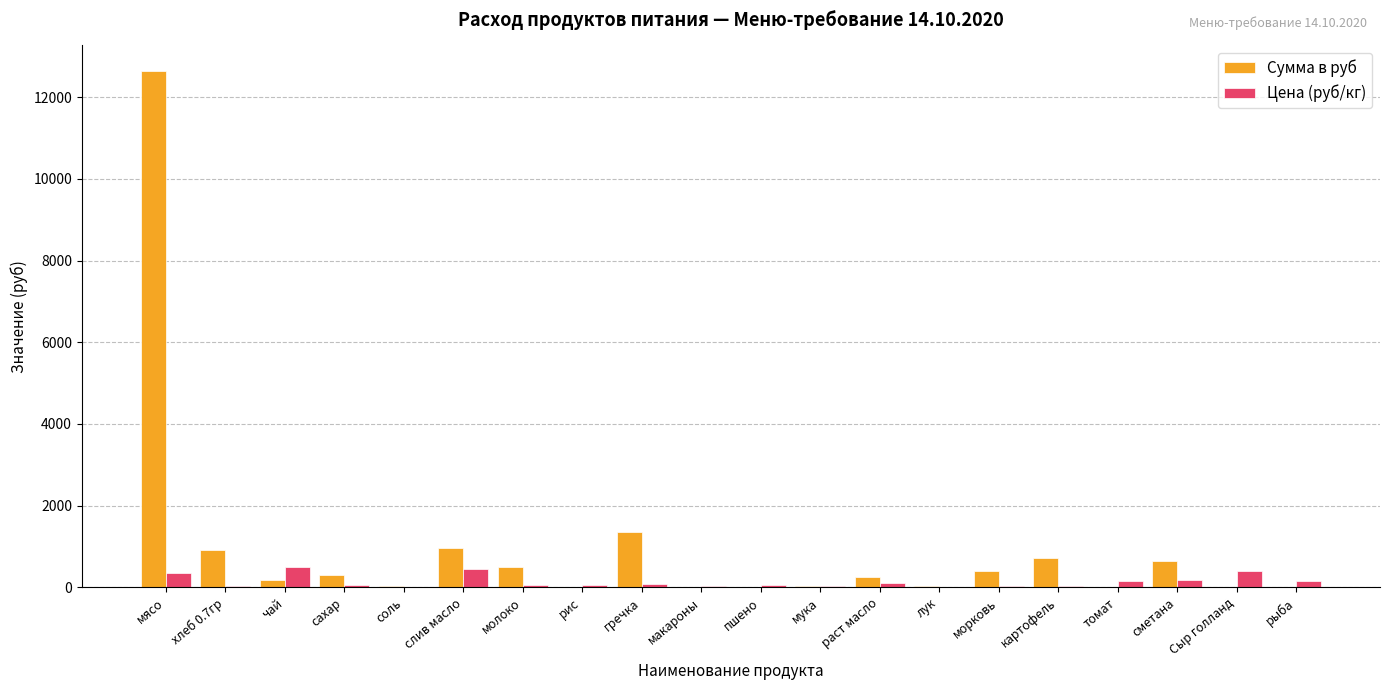

The value of Сумма в руб at морковь is 388.1. True or false?

True